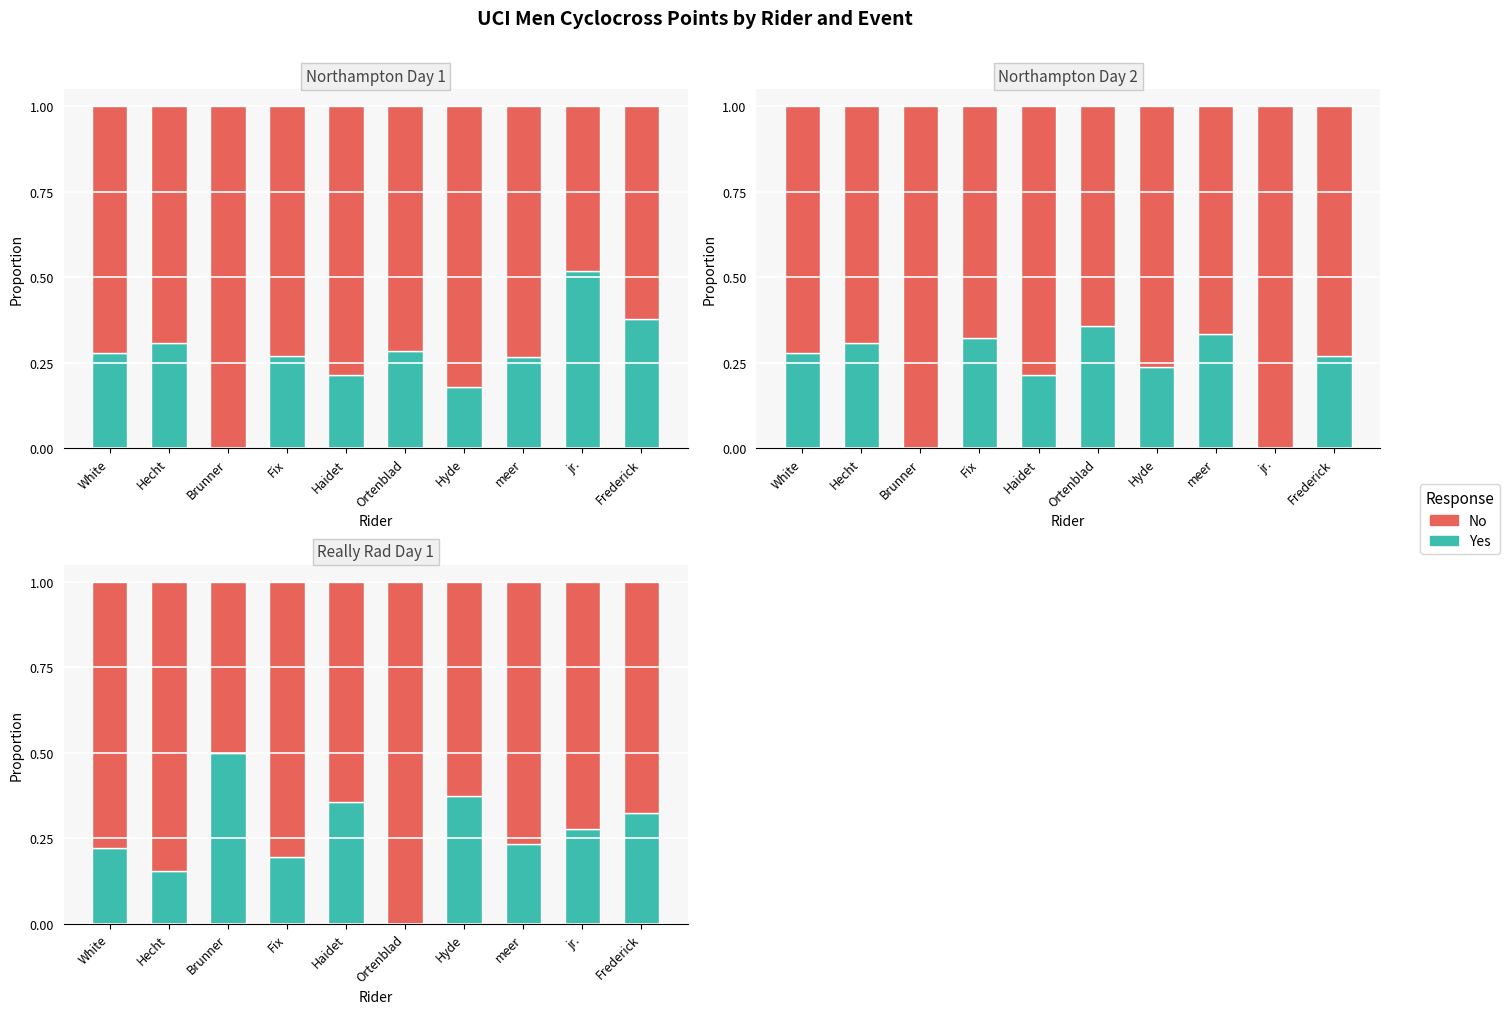

What is the average value of the No series?

0.7